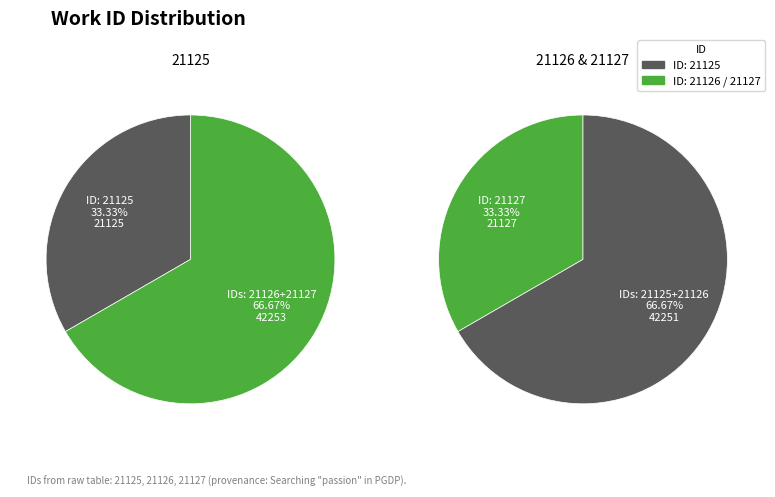

Approximately how many times larger is the value at 21126 compared to 21125?

1.0